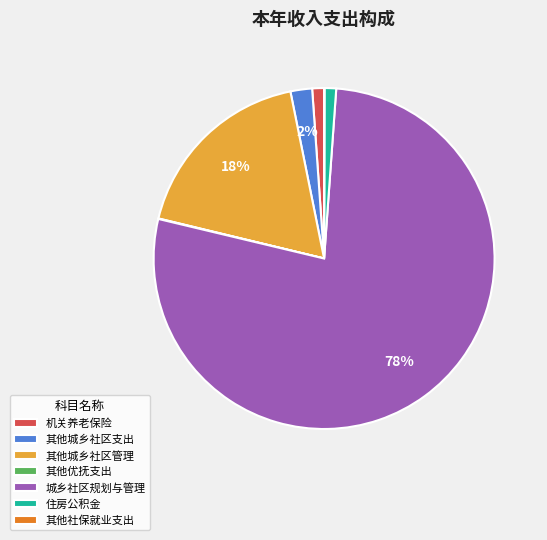

To the nearest percent, what portion does 住房公积金 represent?

1%